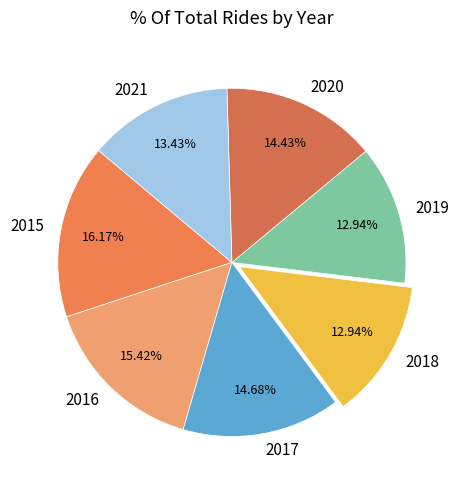

What is the largest slice in the pie chart?

2015